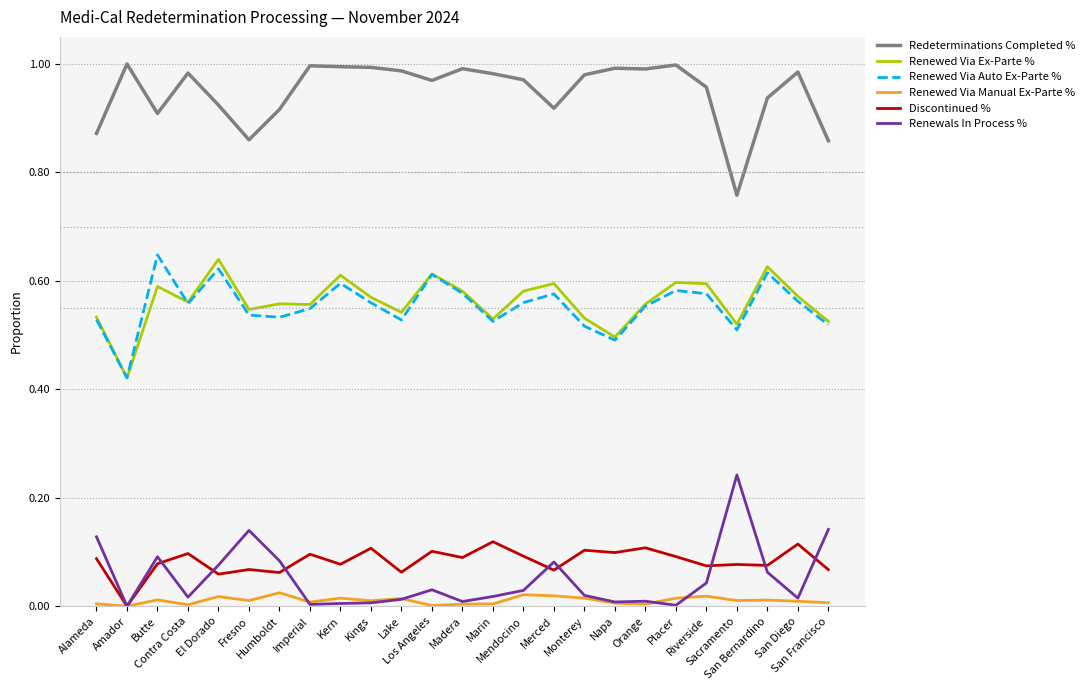

What position from the right is Humboldt?

19